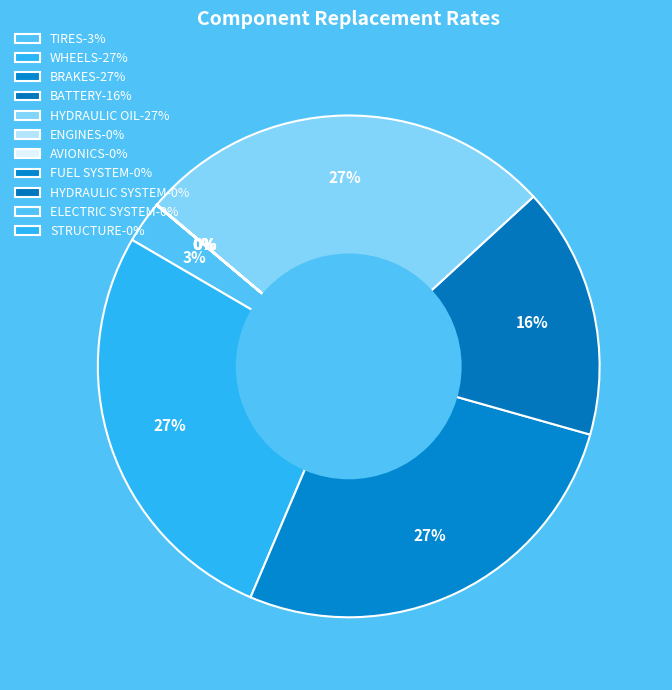

What is the smallest slice in the pie chart?

FUEL SYSTEM